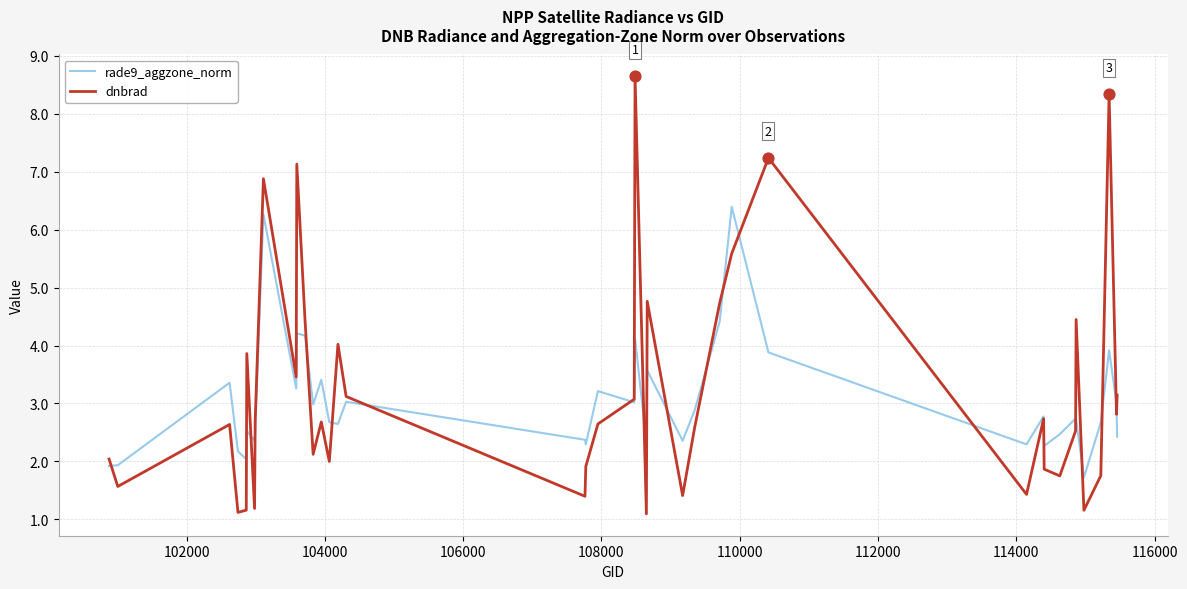

What is the greatest value displayed?

8.6